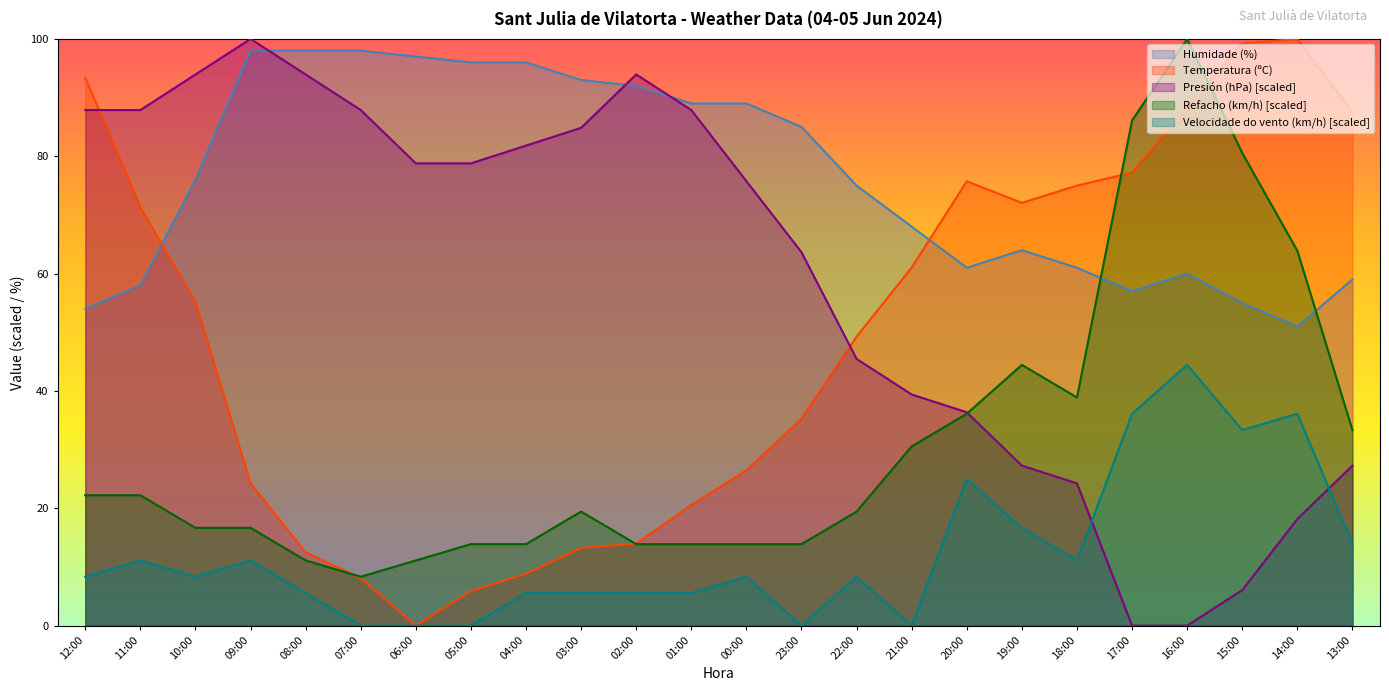

Which category has the lowest value in the Presión (hPa) series?

17:00